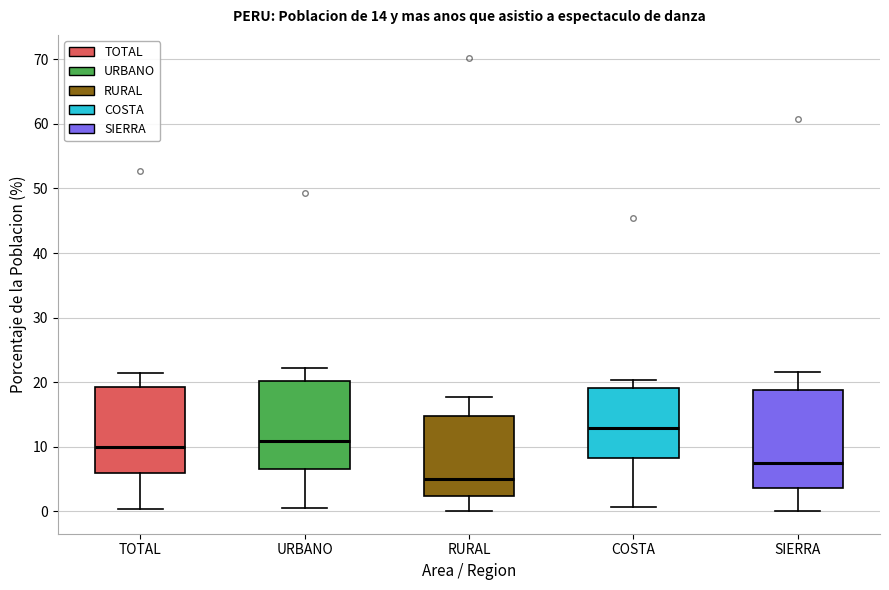

Which box's median line is the highest?

COSTA